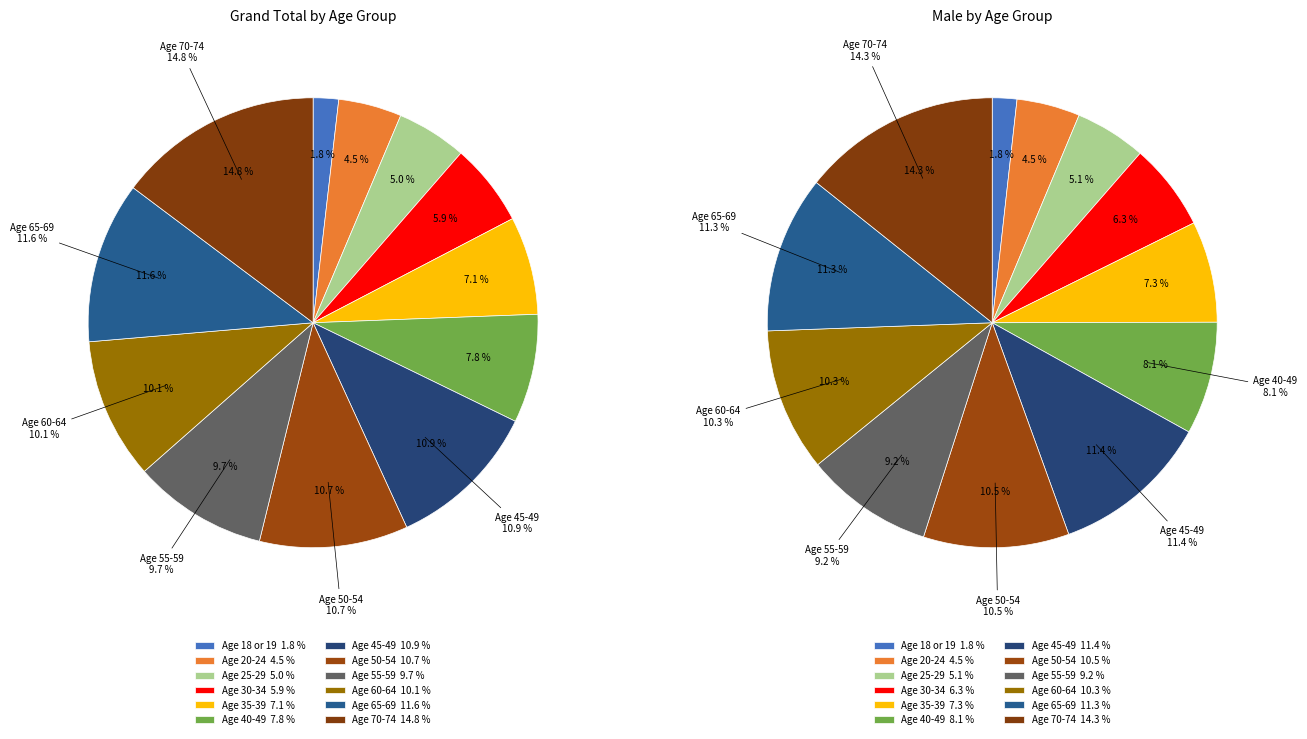

What is the ratio of the value at Age 55-59 to the value at Age 35-39?

1.4